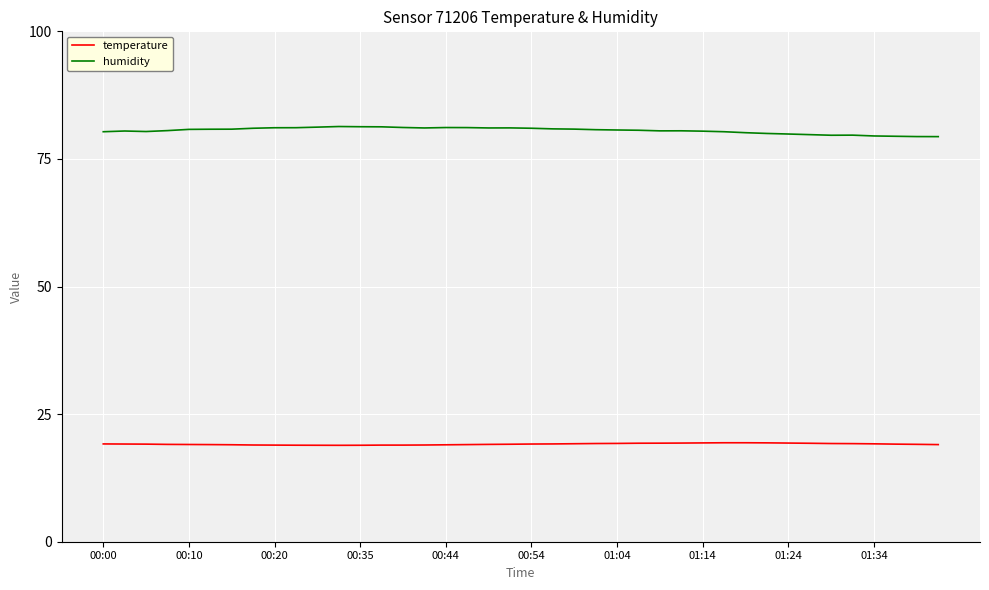

Does the chart have visible grid lines?

Yes